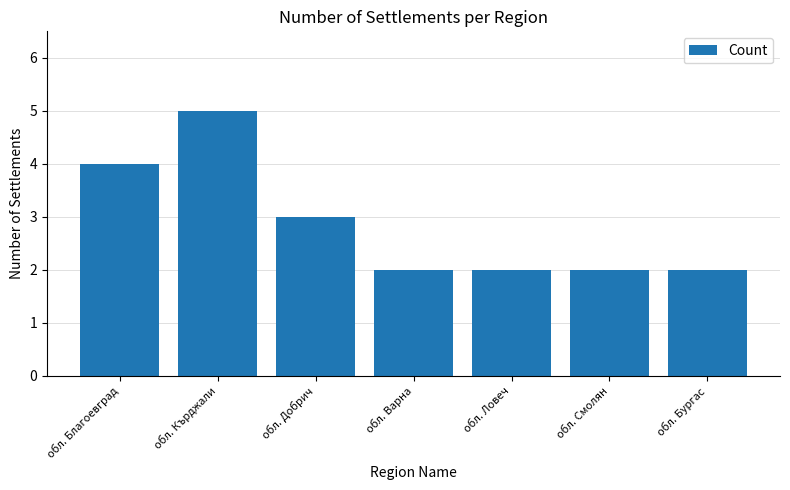

What is the ratio of the value at обл. Ловеч to the value at обл. Благоевград?

0.5